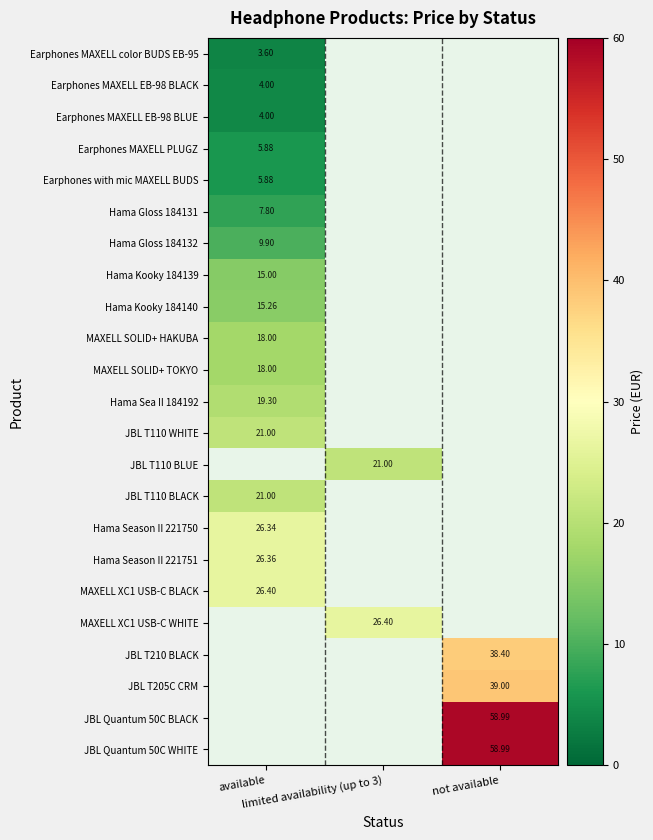

Is it true that Earphones MAXELL color BUDS EB-95 equals 3.6 at available?

True